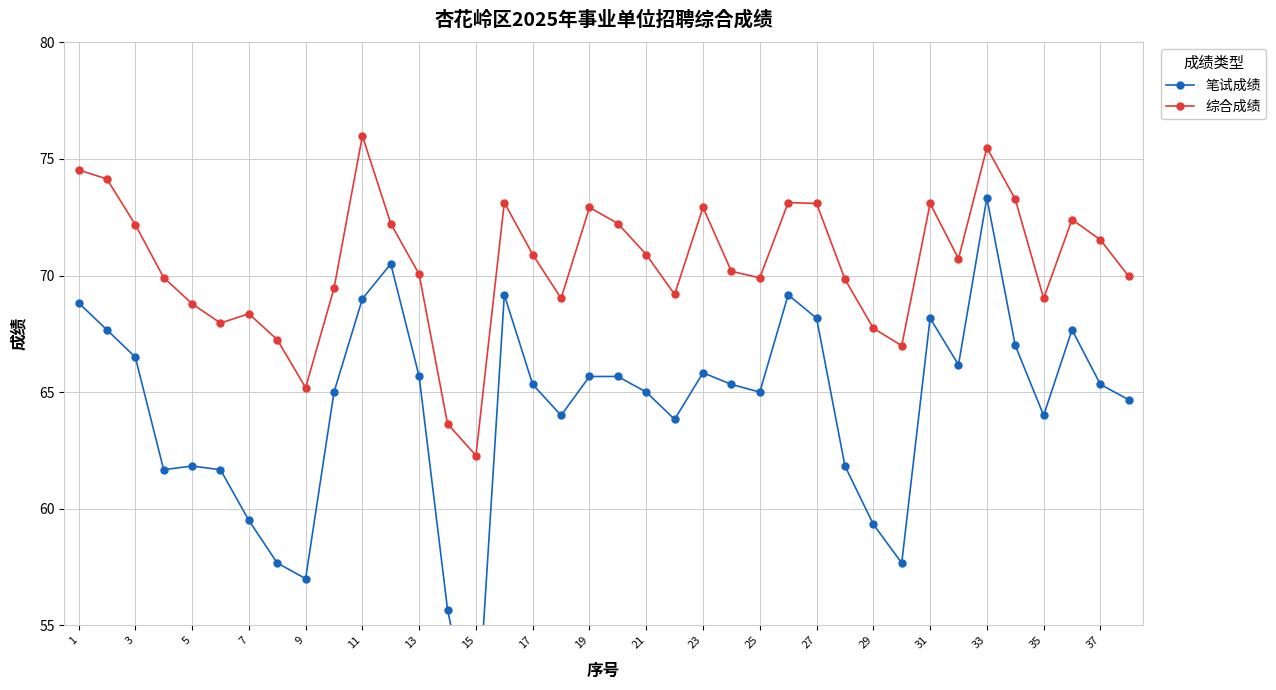

Is it true that 综合成绩 equals 70.9 at 17?

True